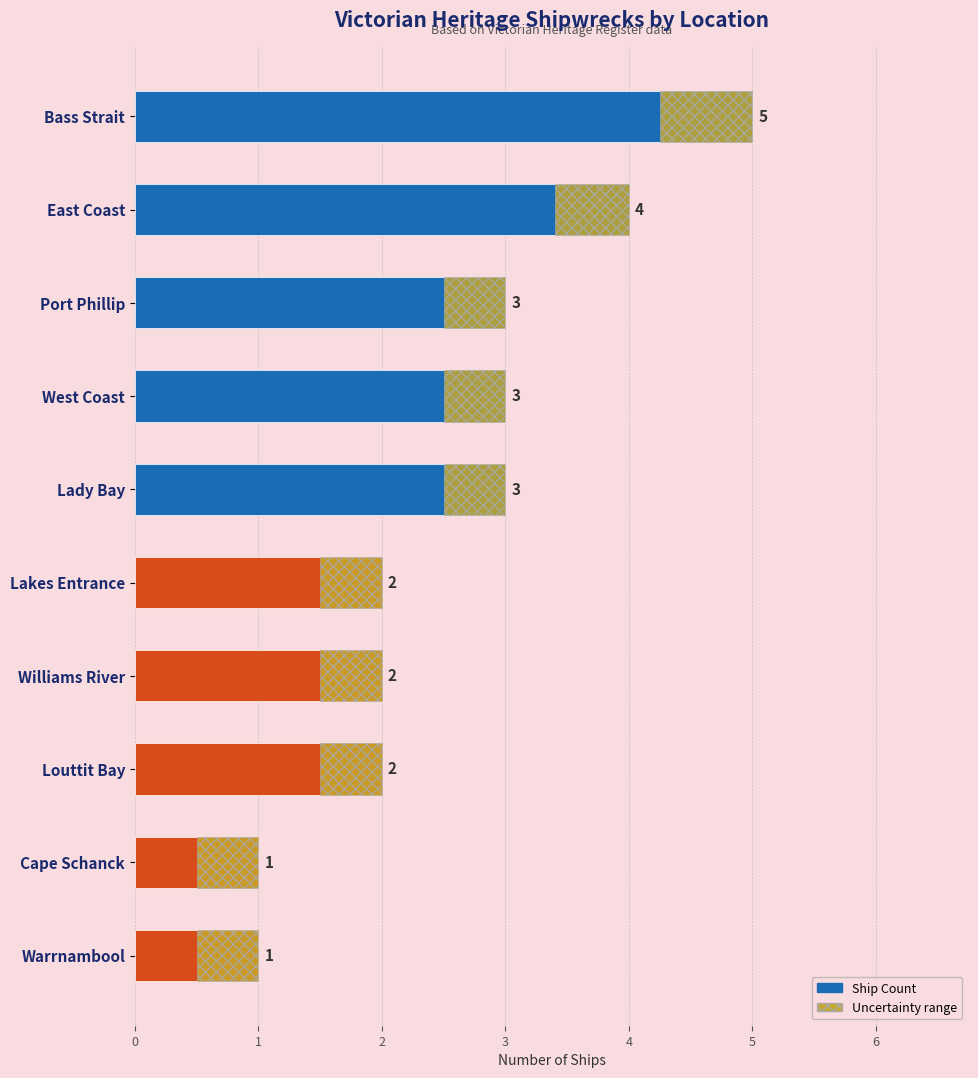

Count the values in the range 2 to 3.

6